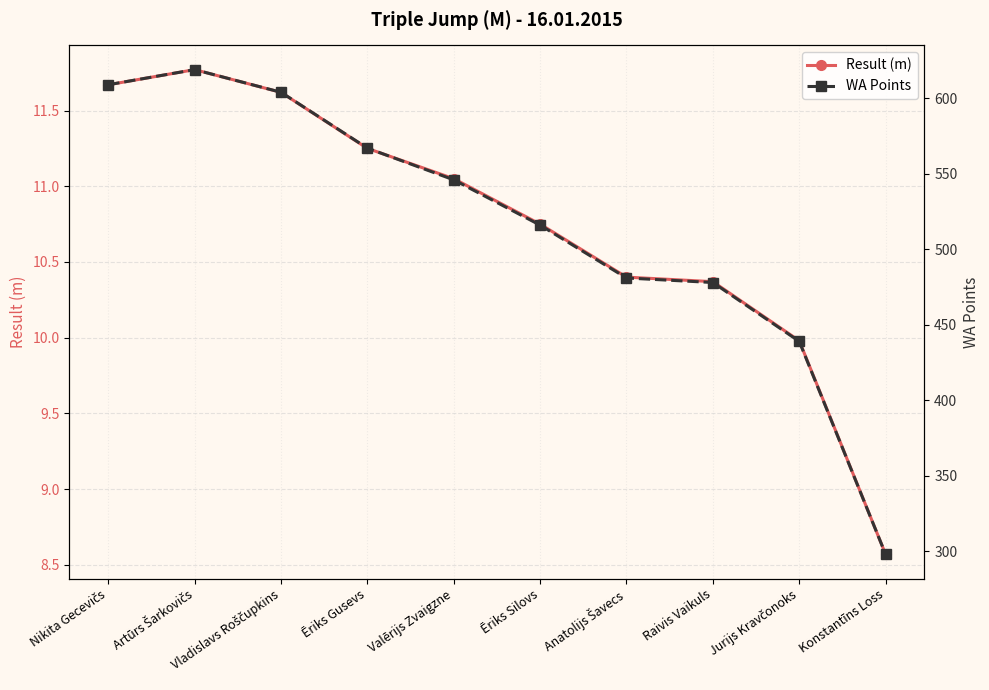

How many data points does each series have?

10